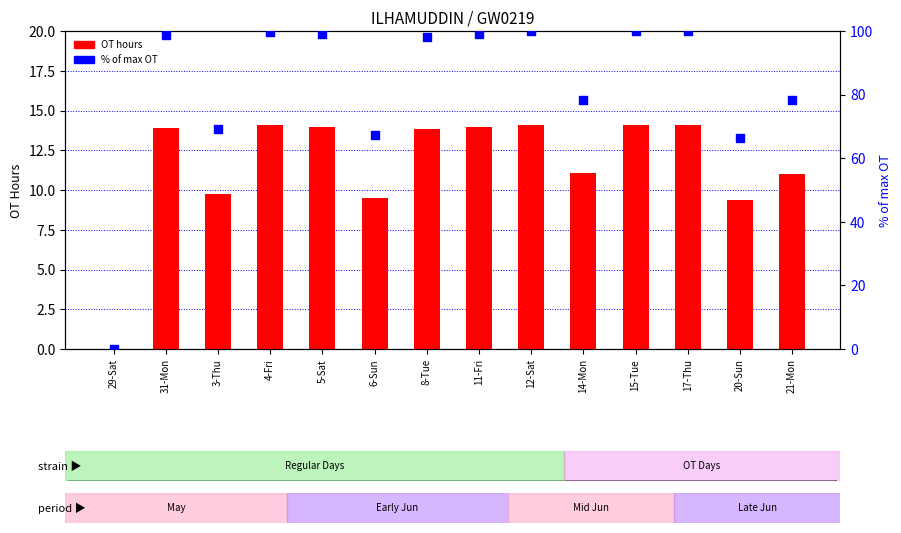

What are all the series names shown in the legend?

OT hours, % of max OT